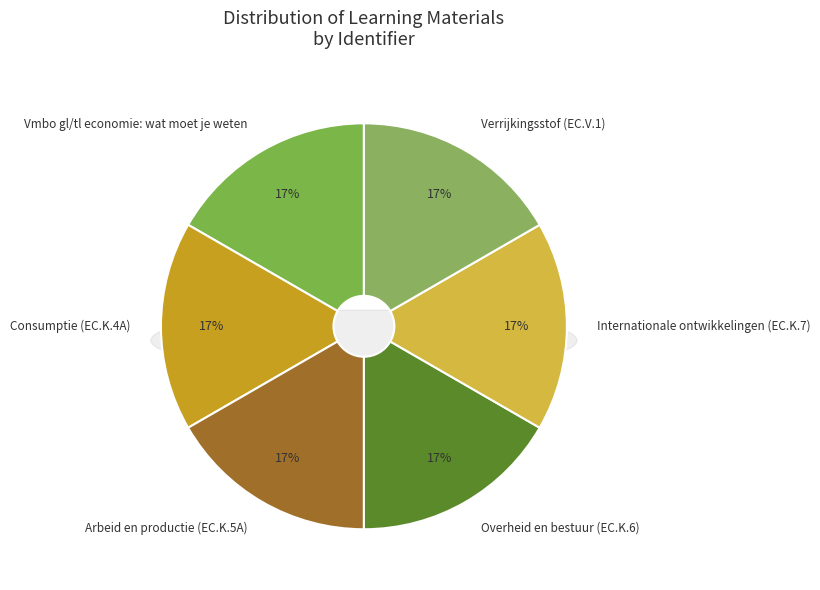

How many slices are in this pie chart?

6